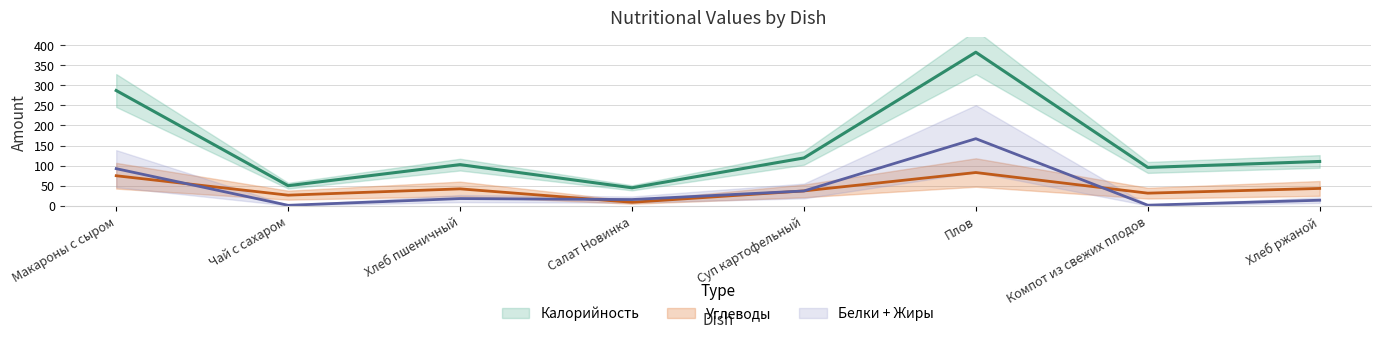

At which label is Углеводы closest to 45?

Хлеб ржаной